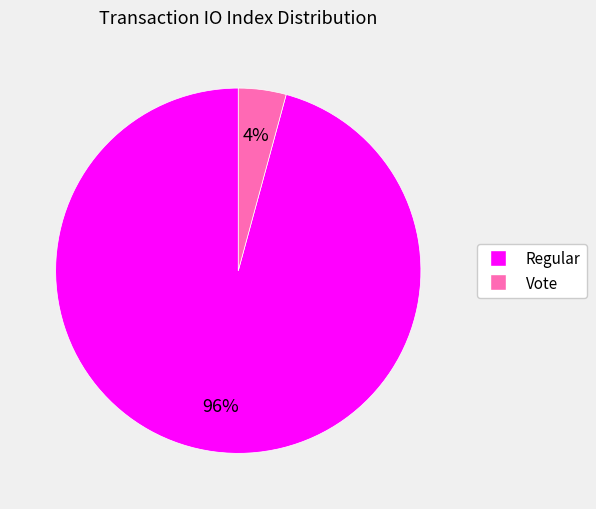

Is it true that Regular is 85% of the pie?

False